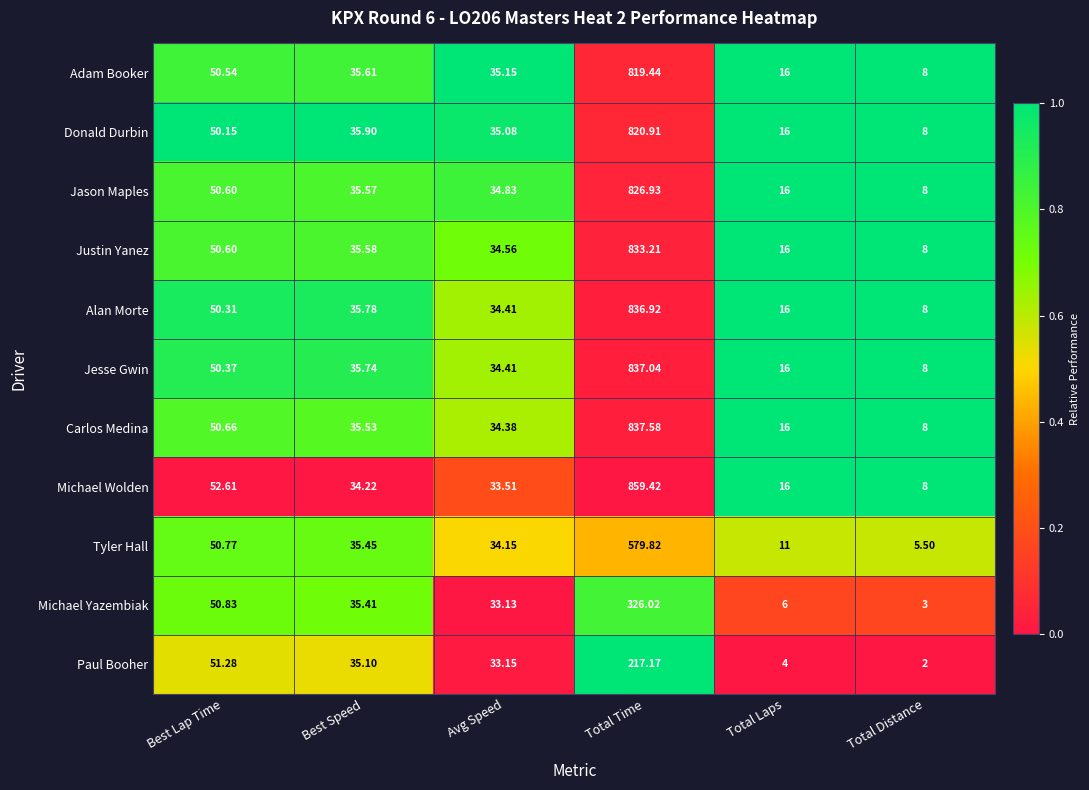

Rank the categories by Michael Wolden value from lowest to highest.

Total Distance, Total Laps, Avg Speed, Best Speed, Best Lap Time, Total Time